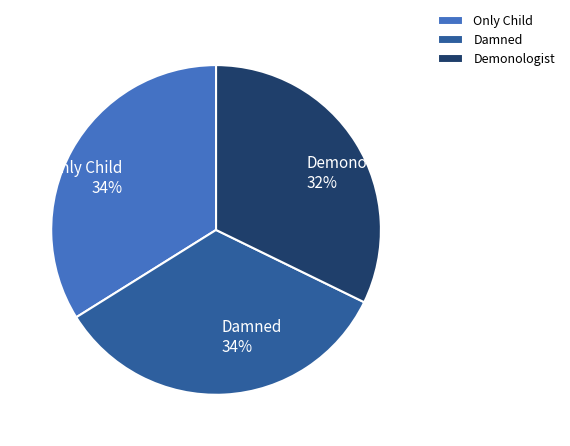

What percentage is the Only Child slice, to the nearest percent?

34%